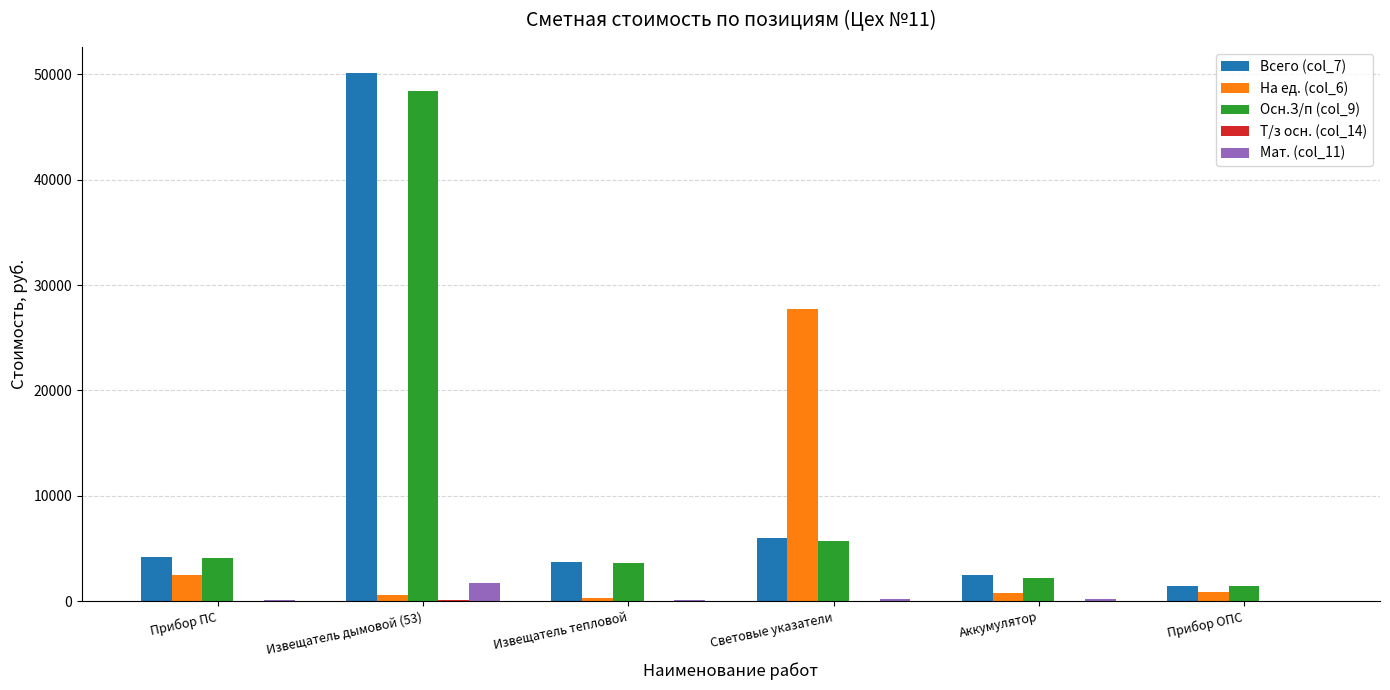

At which category is the sum across all series the highest?

Извещатель дымовой (53)